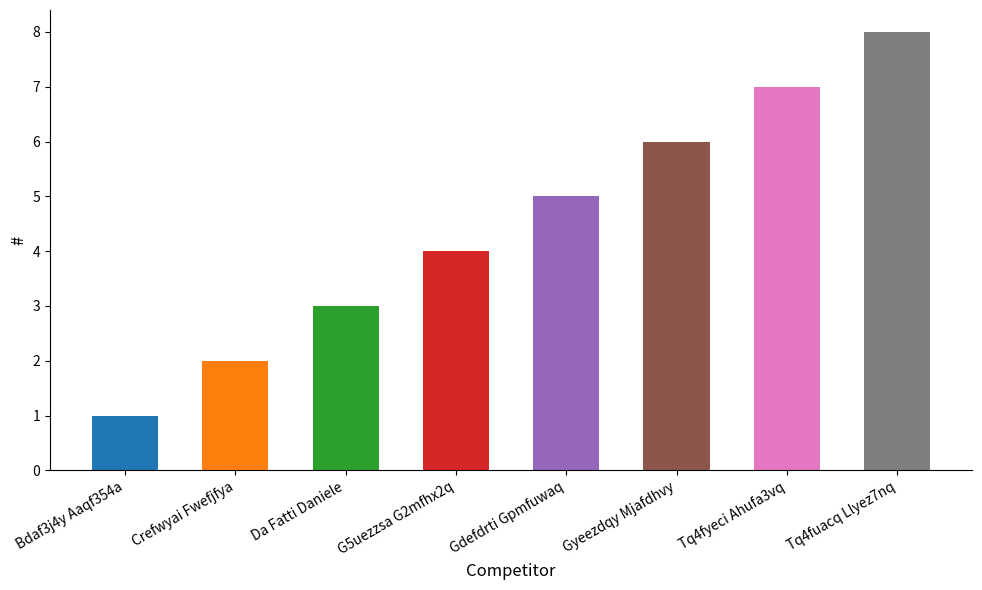

How many series are shown in this chart?

1